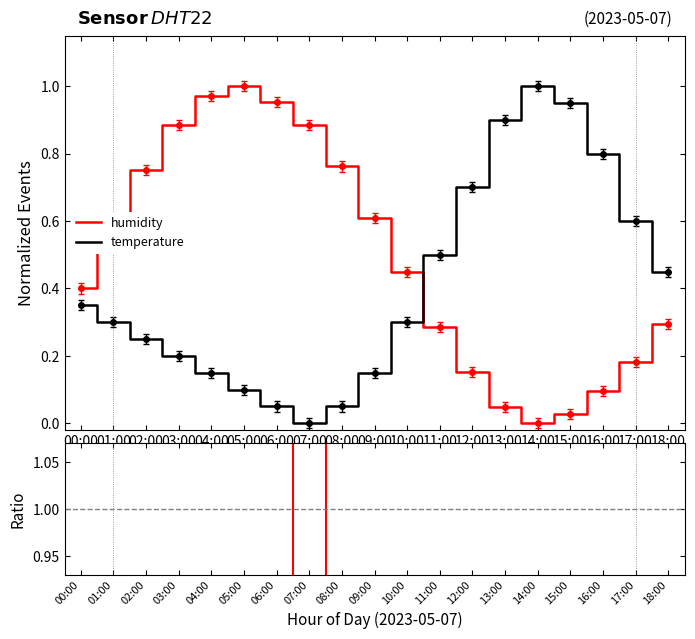

Read the humidity value at 17:00.

0.2